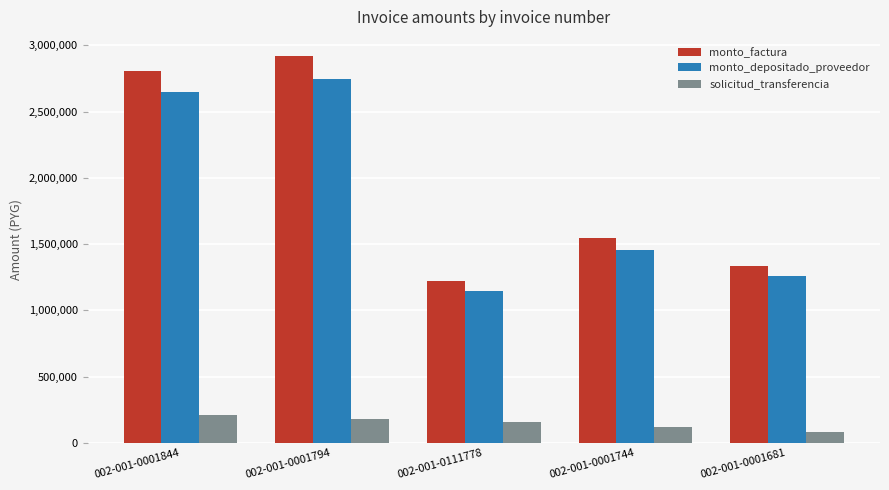

Count the number of categories in the chart.

5